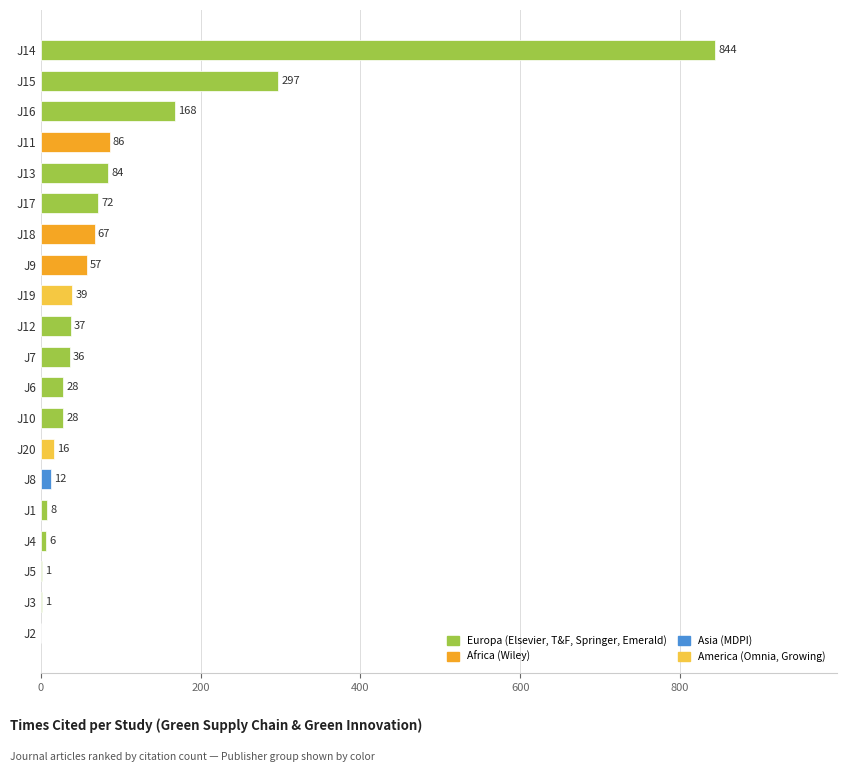

What is the ratio of the value at J20 to the value at J6?

0.6